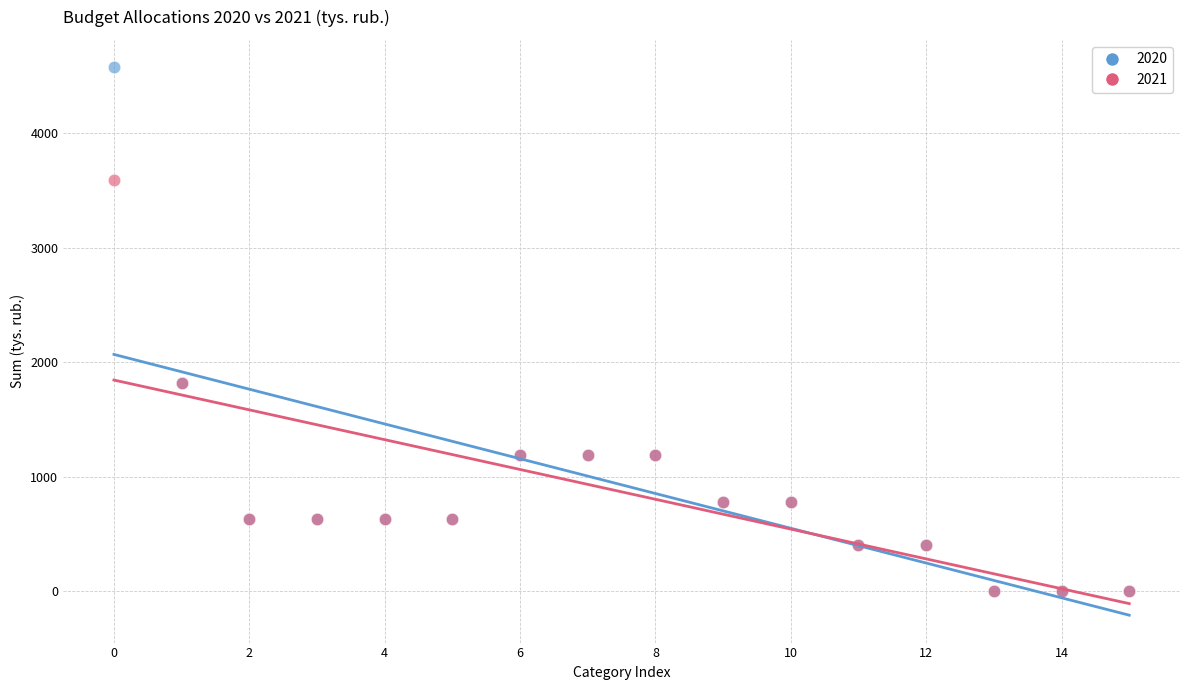

What are all the series names shown in the legend?

2020, 2021